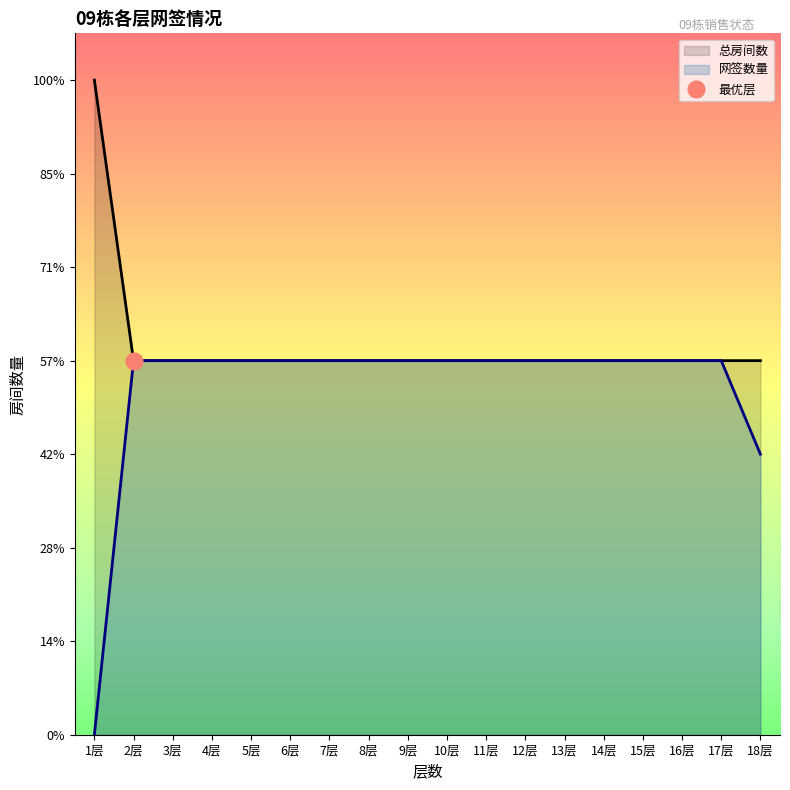

Rank the series at 2层 from highest to lowest value.

网签数量, 总房间数